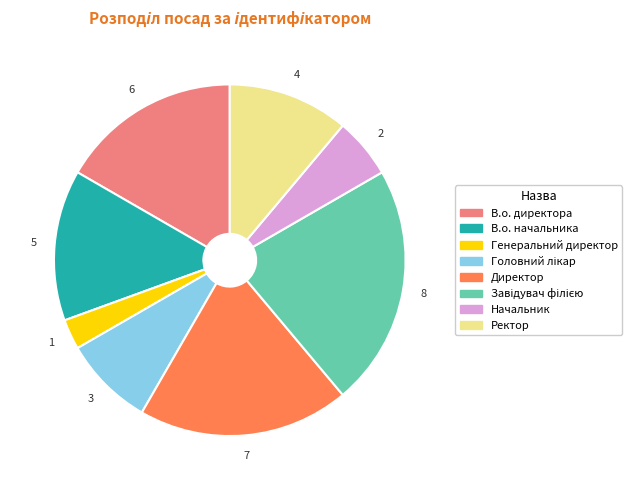

Which has a higher value, Генеральний директор or В.о. директора?

В.о. директора